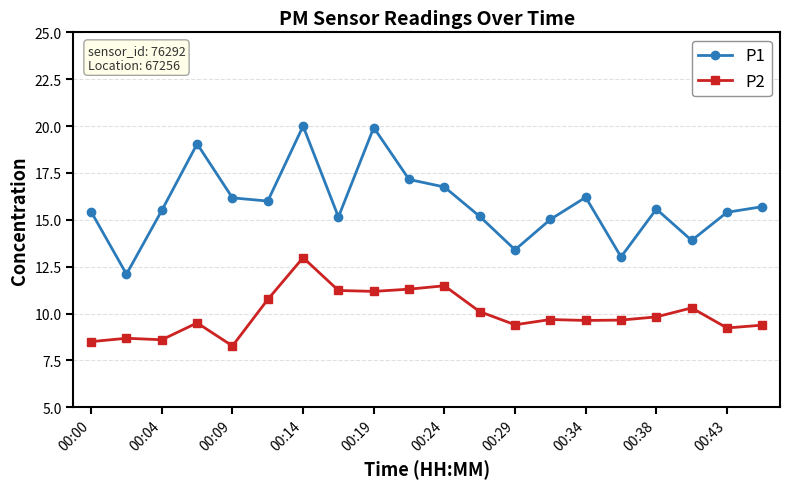

List the series in order of their peak value, lowest first.

P2, P1